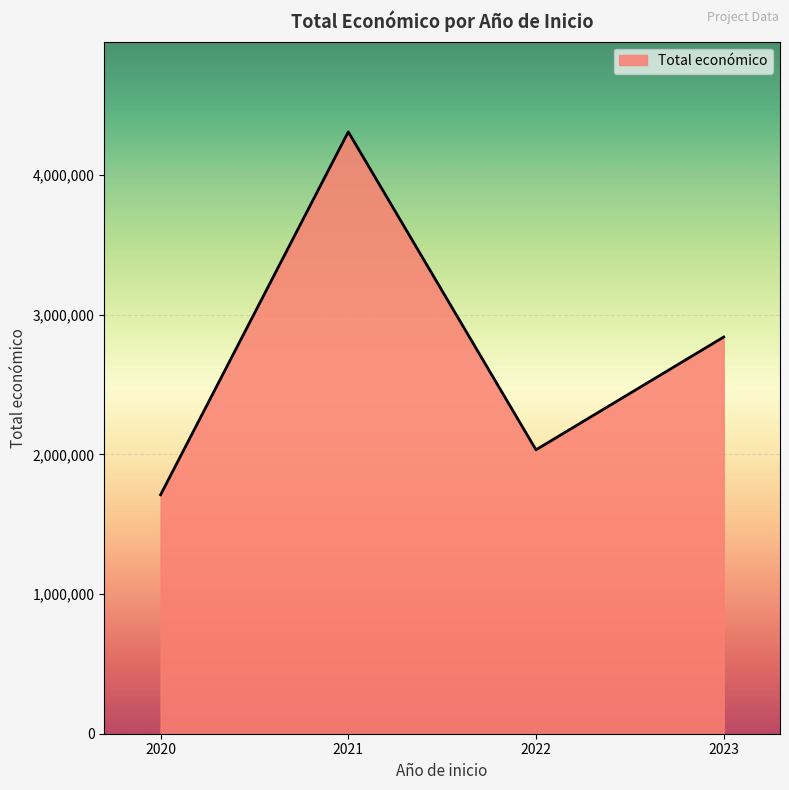

Which has a higher value, 2022 or 2020?

2022